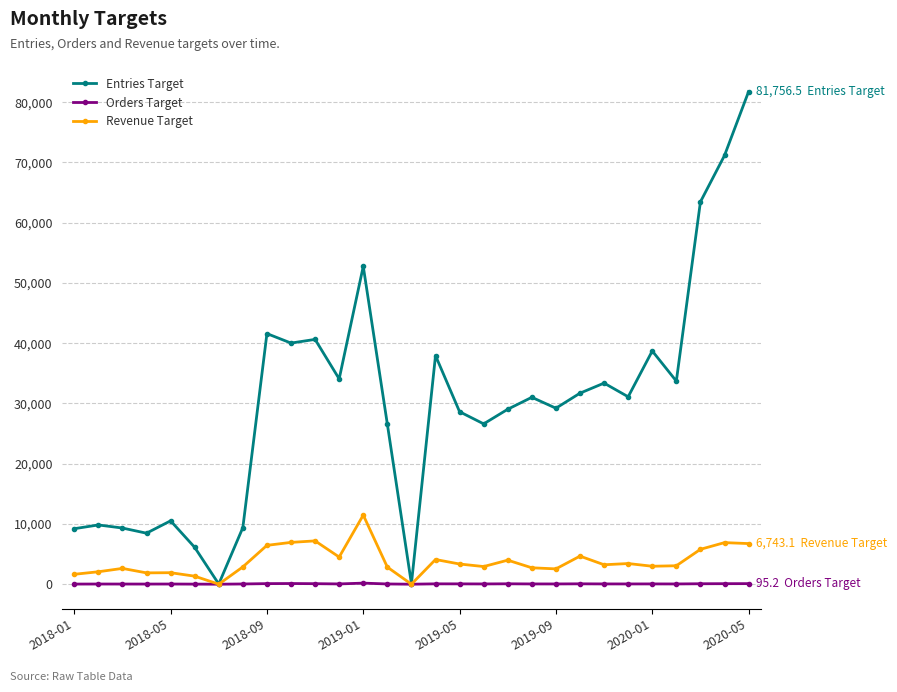

True or false: Orders Target has more than 0 interior local peaks.

True